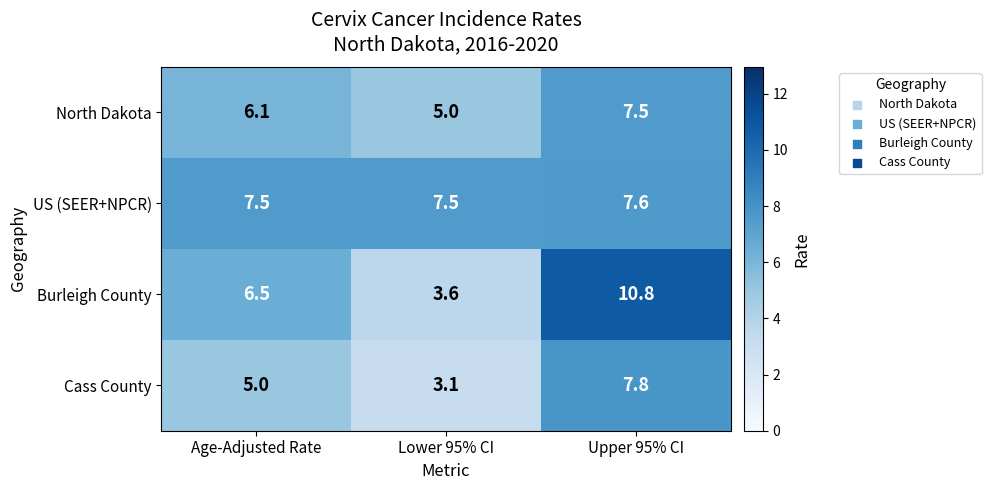

At how many categories does at least one series exceed 7?

3